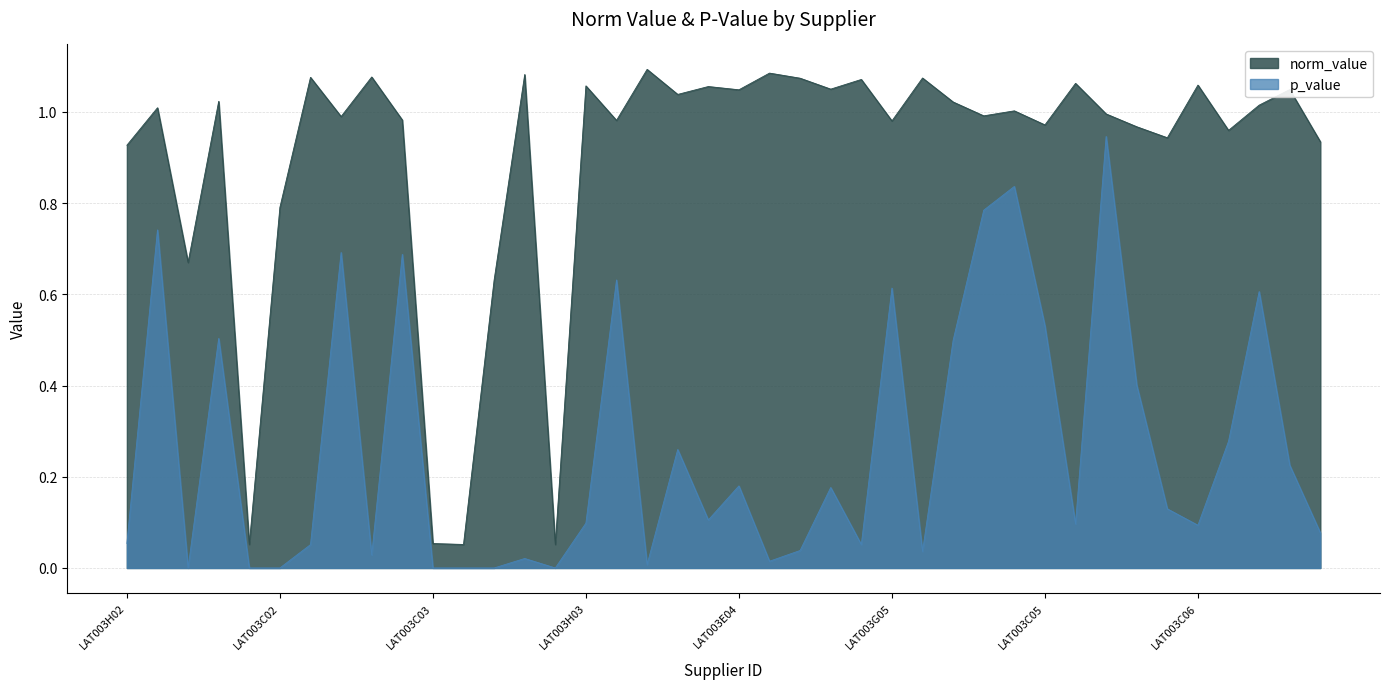

Which series has the largest total across all categories?

norm_value